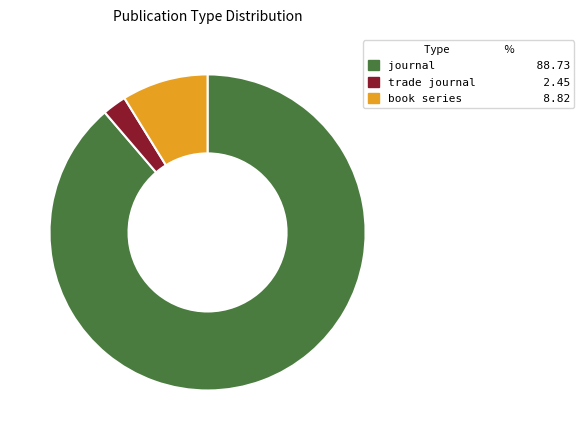

Combined, do book series 8.82 and trade journal 2.45 account for over 50%?

No